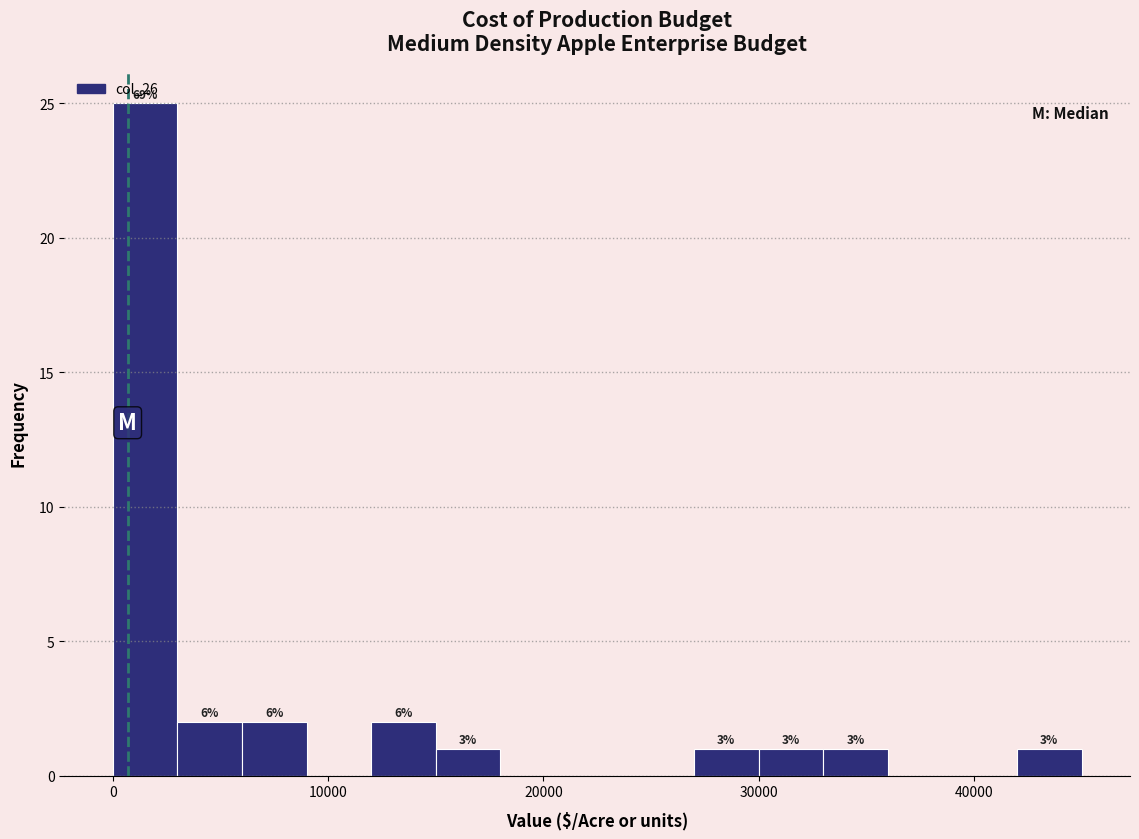

Around what value on the x-axis is the tallest bar? Give the approximate position of its centre, as read against the axis.

2000